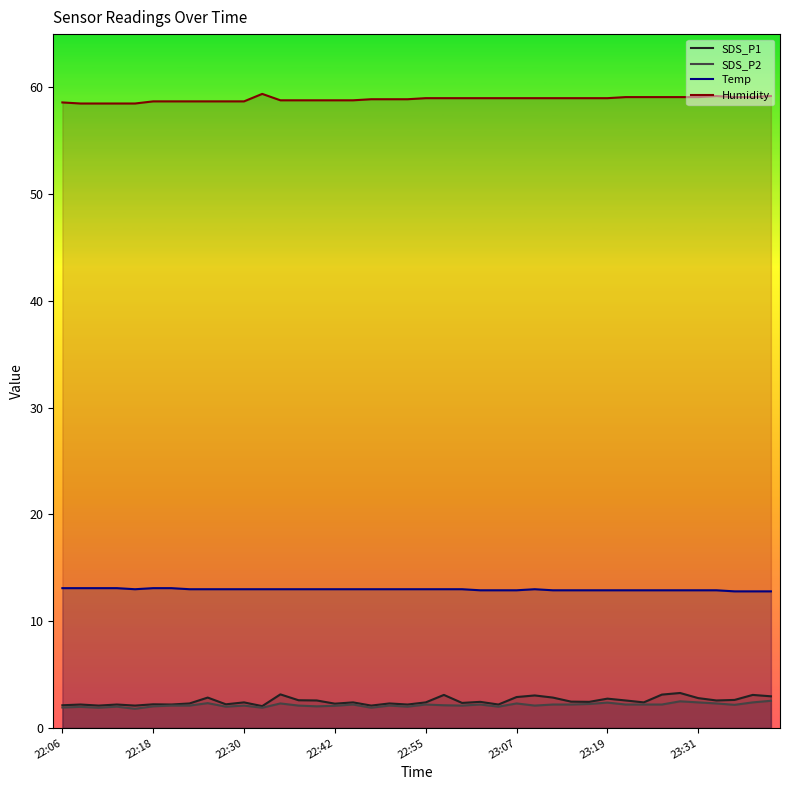

How many data points in Humidity are above 59?

10